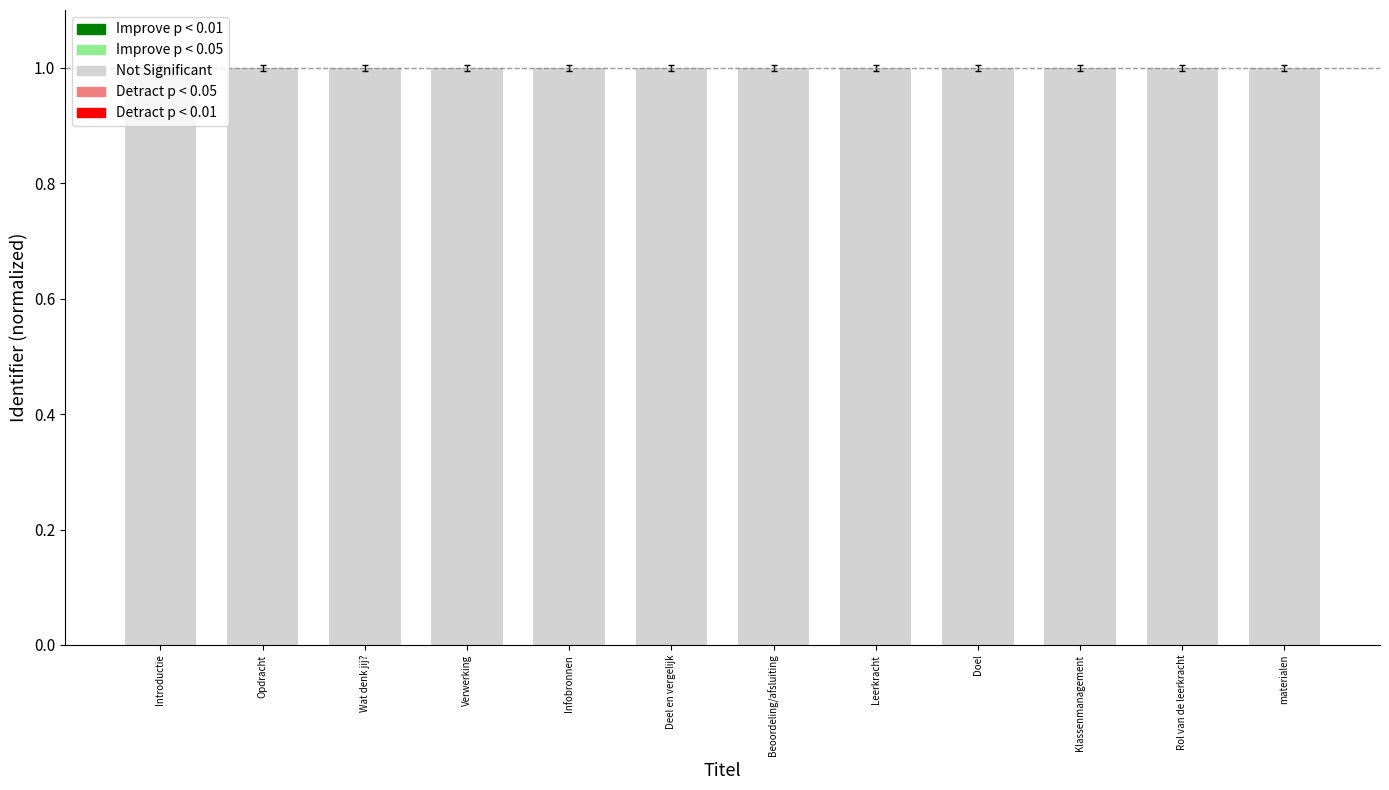

What value does the data have at Introductie?

1.0